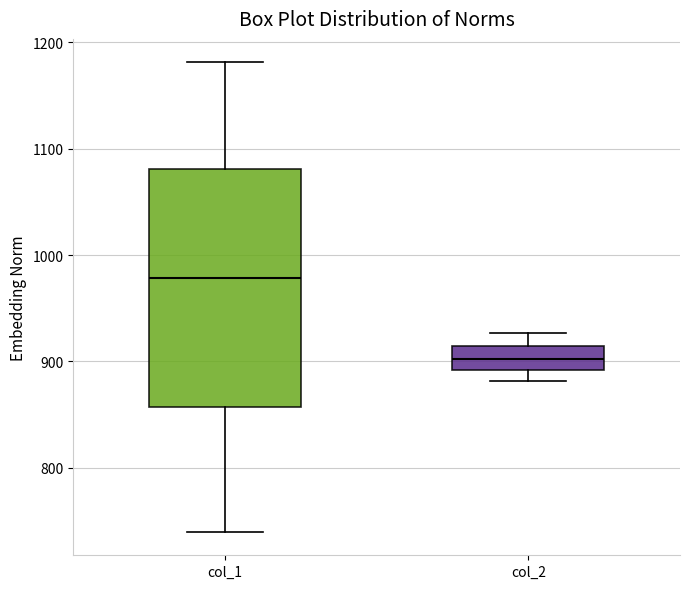

Which box has the highest median line?

col_1